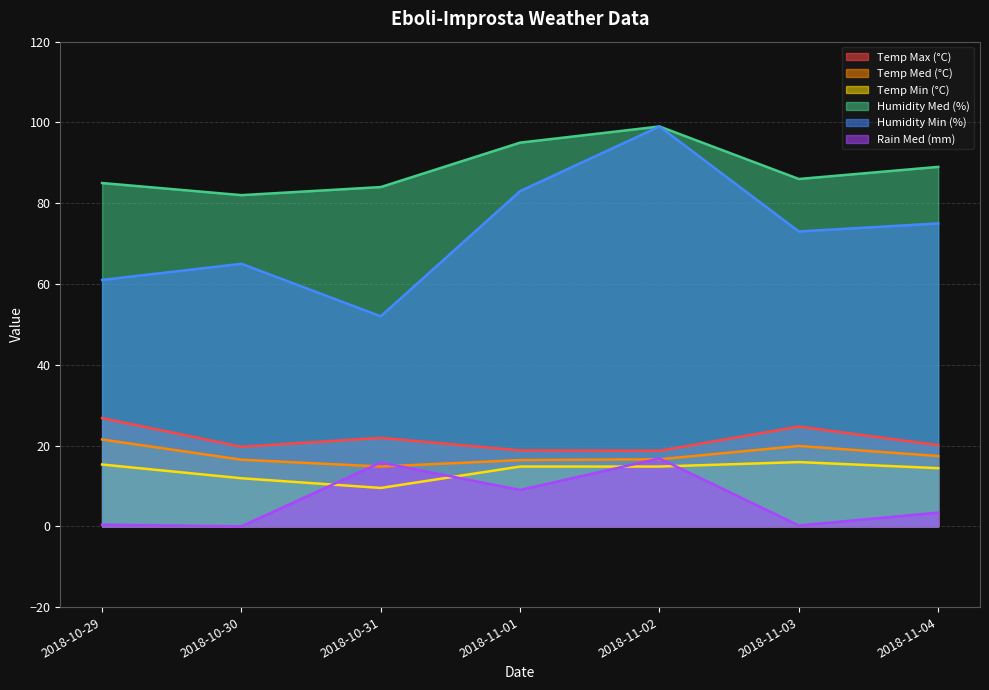

At 2018-11-02, list the series in order from largest to smallest.

Humidity Med (%), Humidity Min (%), Temp Max (°C), Rain Med (mm), Temp Med (°C), Temp Min (°C)